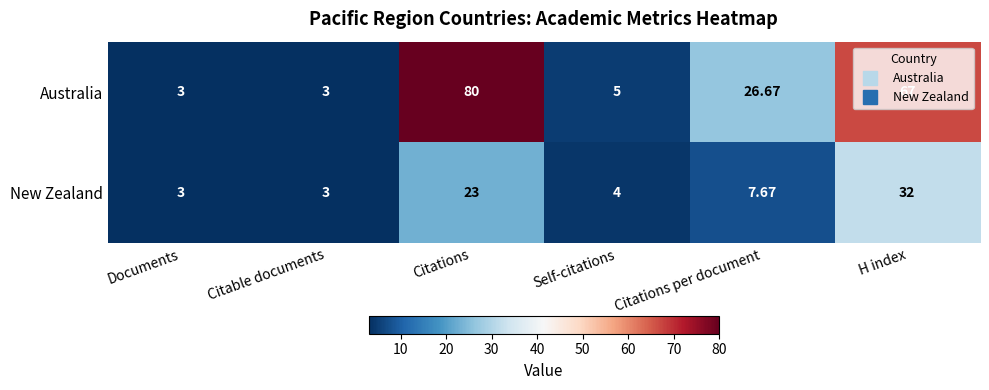

At which category is the sum across all series the highest?

Citations